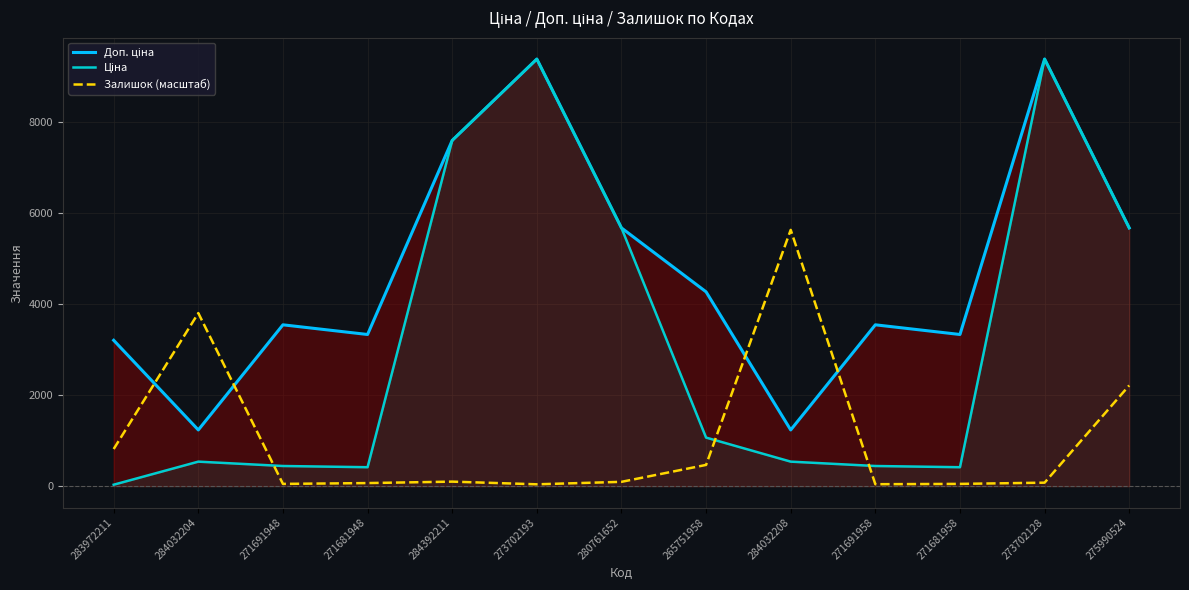

Where is the first local maximum for Доп. ціна?

271691948